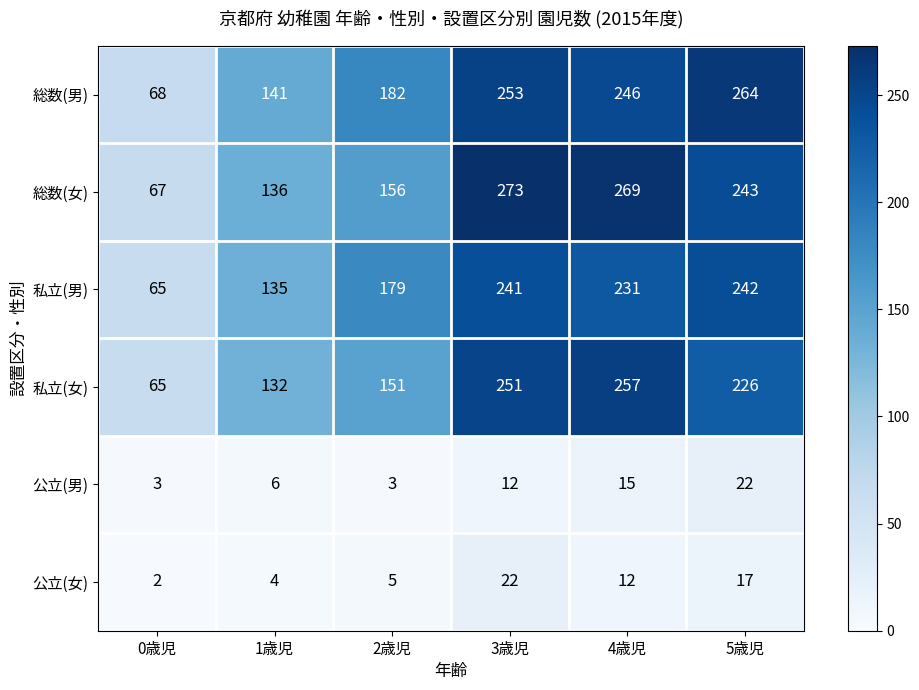

What is the smallest value displayed?

2